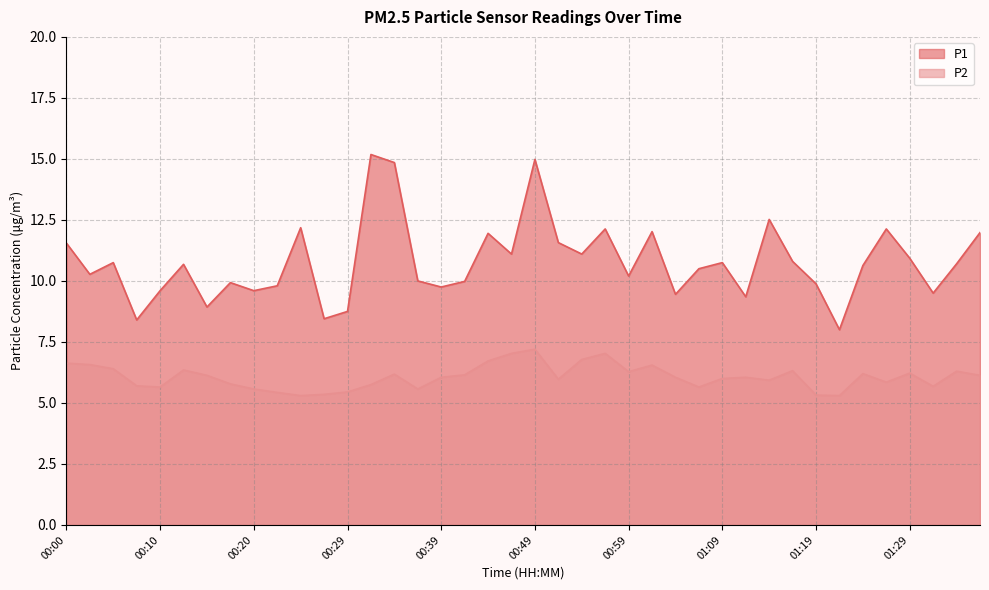

What is the difference between the maximum and minimum values in the P1 series?

7.2